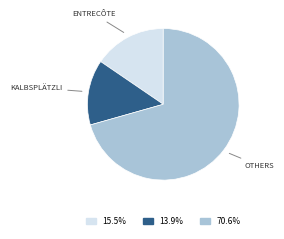

Does any single category account for the majority?

Yes